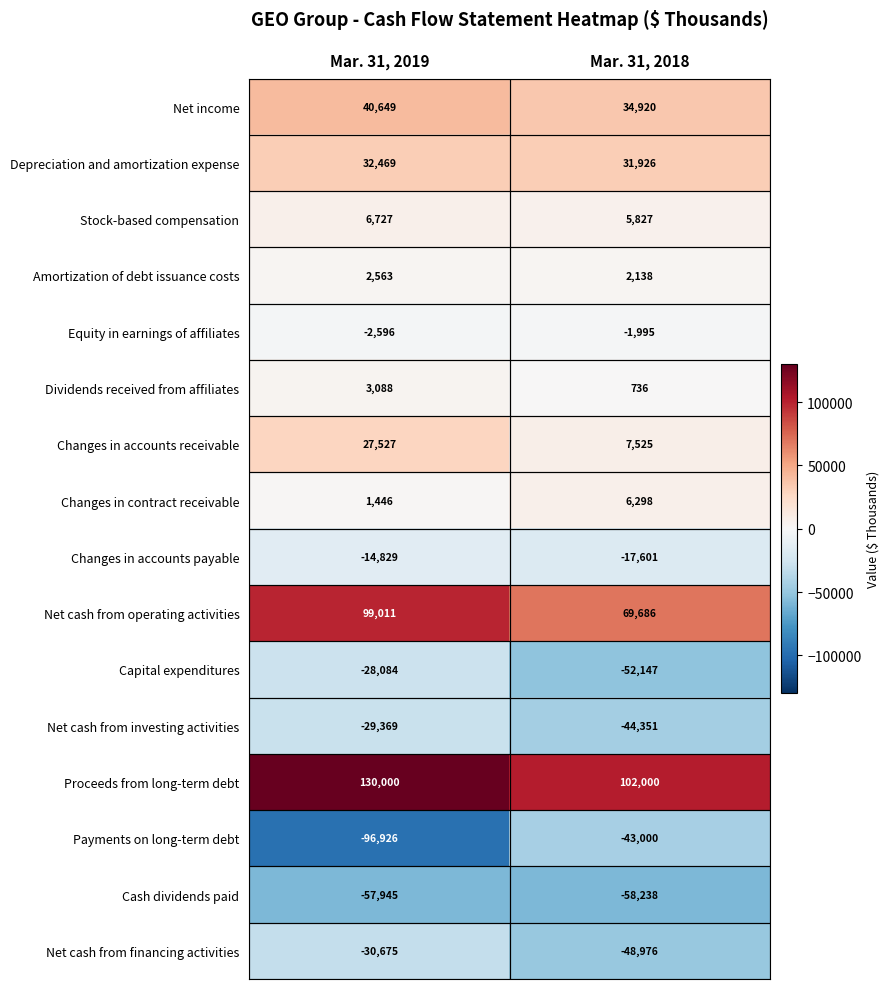

What is the spread (max minus min) of values at Mar. 31, 2019?

226926